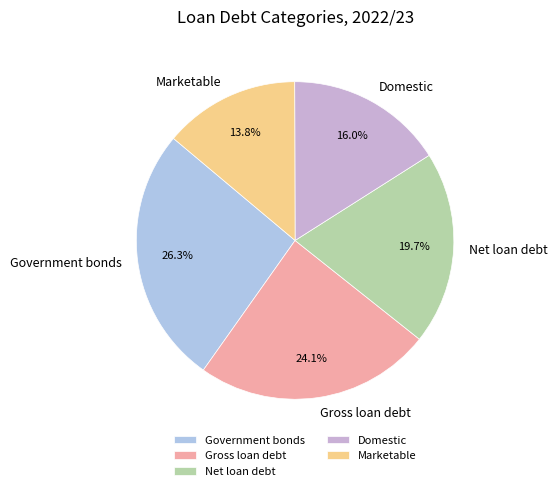

The Domestic slice represents 16% of the pie. True or false?

True